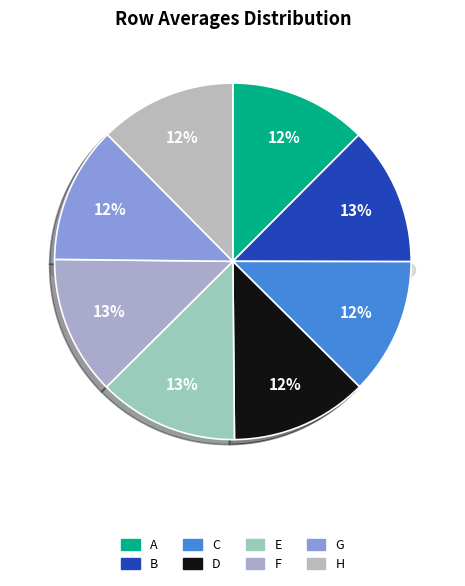

What percentage is the G slice, to the nearest percent?

12%